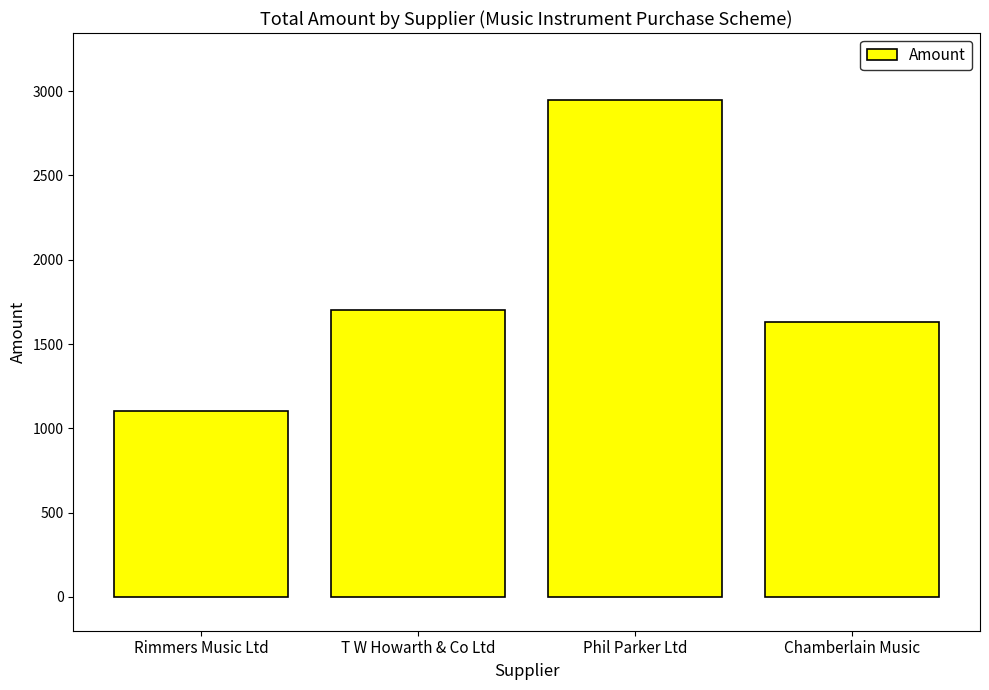

Reading left to right, list all the values displayed in this chart.

Rimmers Music Ltd=1103.0	T W Howarth & Co Ltd=1700.9	Phil Parker Ltd=2944.5	Chamberlain Music=1632.5